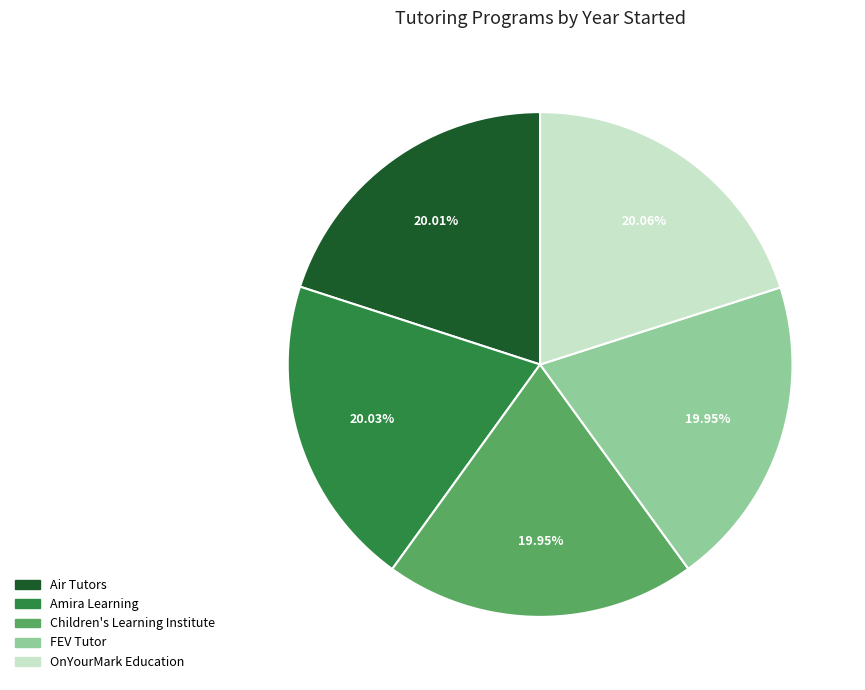

Does any single category account for the majority?

No